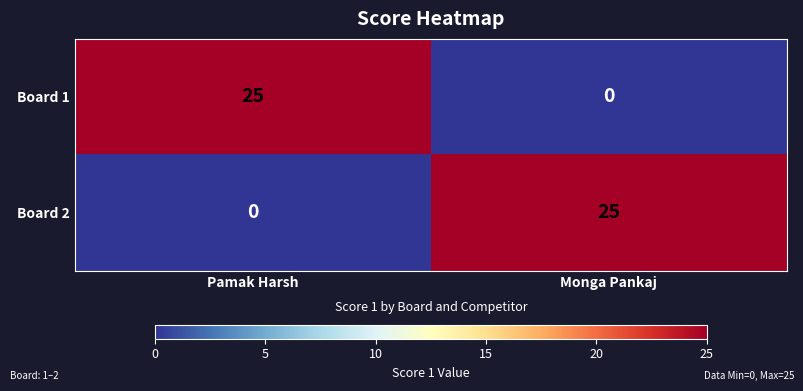

Is the value of Board 2 at Pamak Harsh greater than the value of Board 1 at Pamak Harsh?

No